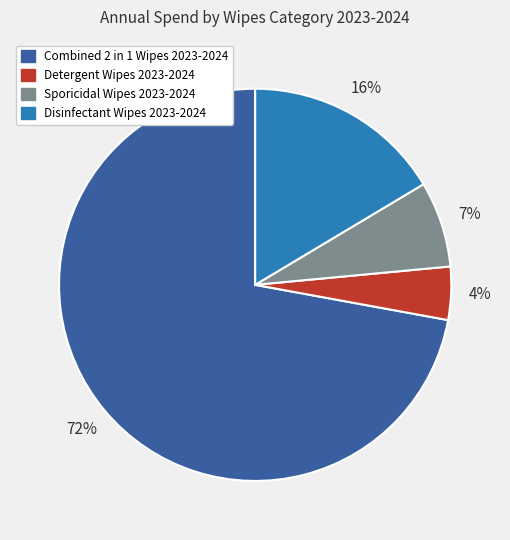

To the nearest percent, what portion does Disinfectant Wipes 2023-2024 represent?

16%